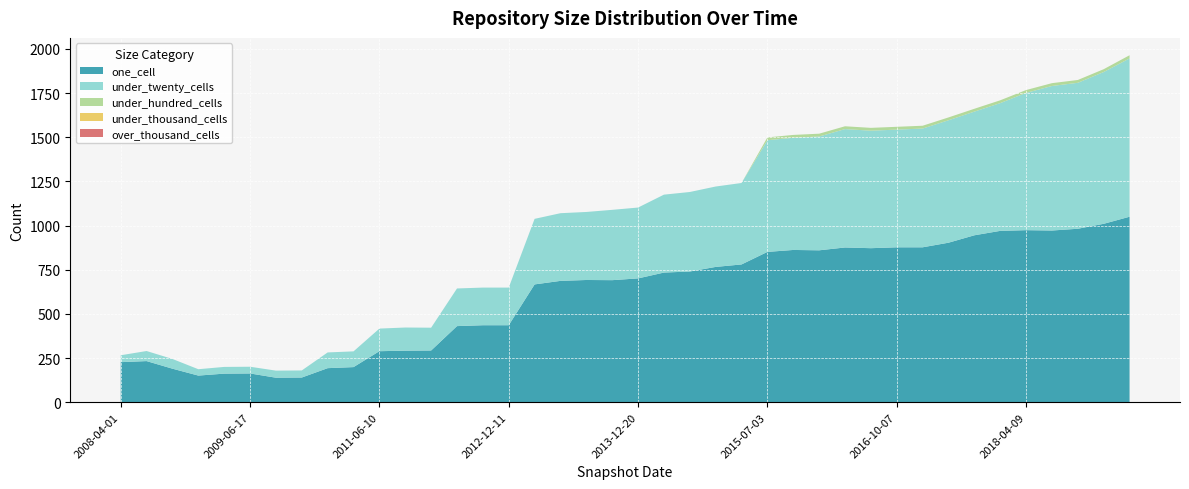

Reading left to right, extract all data points from this chart.

one_cell: 227	233	190	151	162	163	139	140	193	199	289	292	293	431	436	436	667	687	692	691	701	734	740	766	780	851	862	860	876	872	877	877	903	945	970	974	972	982	1010	1050
under_twenty_cells: 39	57	55	36	38	38	40	40	89	89	128	131	129	213	213	213	371	383	385	398	401	441	450	455	461	632	635	644	670	665	666	672	693	700	723	777	818	826	859	896
under_hundred_cells: 0	0	0	0	0	0	0	0	0	0	0	0	0	0	0	0	0	0	0	0	0	0	0	0	0	16	16	16	16	16	16	16	16	16	16	16	16	16	16	18
under_thousand_cells: 0	0	0	0	0	0	0	0	0	0	0	0	0	0	0	0	0	0	0	0	0	0	0	0	0	0	0	0	0	0	0	0	0	0	0	0	0	0	0	0
over_thousand_cells: 0	0	0	0	0	0	0	0	0	0	0	0	0	0	0	0	0	0	0	0	0	0	0	0	0	0	0	0	0	0	0	0	0	0	0	0	0	0	0	0